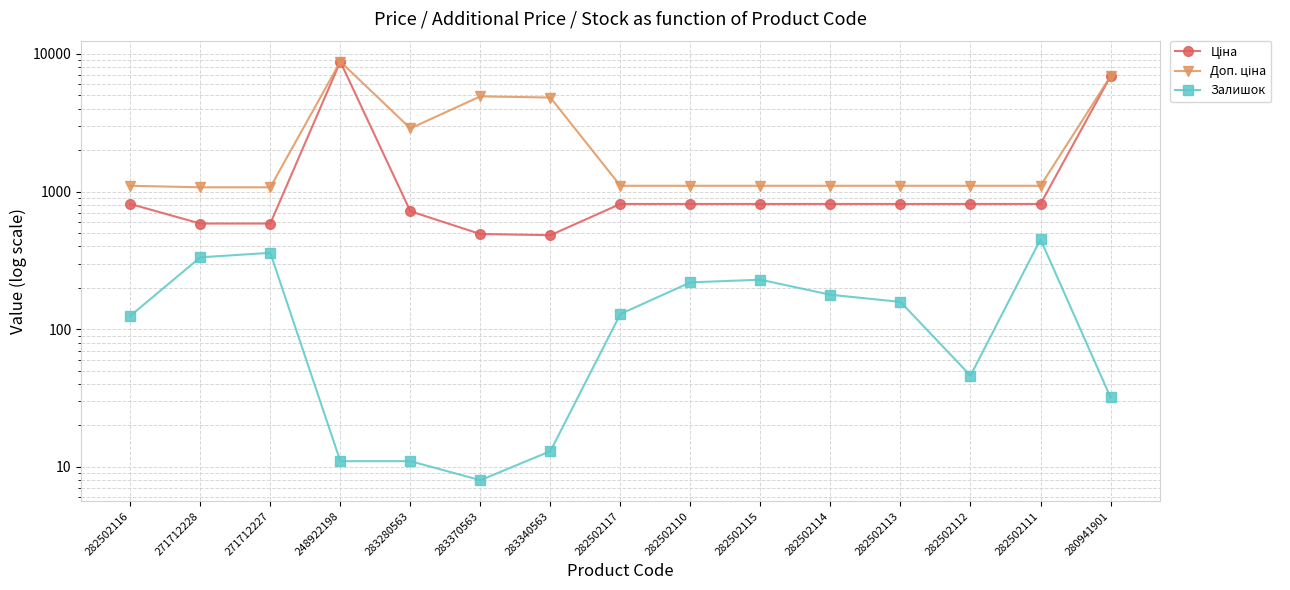

Reading left to right, extract all data points from this chart.

Ціна: 282502116=813.0	271712228=586.0	271712227=586.0	248922198=8797.6	283280563=719.6	283370563=491.7	283340563=482.1	282502117=813.0	282502110=813.0	282502115=813.0	282502114=813.0	282502113=813.0	282502112=813.0	282502111=813.0	280941901=6879.5
Доп. ціна: 282502116=1101.8	271712228=1074.5	271712227=1074.5	248922198=8797.6	283280563=2878.5	283370563=4917.4	283340563=4821.4	282502117=1101.8	282502110=1101.8	282502115=1101.8	282502114=1101.8	282502113=1101.8	282502112=1101.8	282502111=1101.8	280941901=6879.5
Залишок: 282502116=125.0	271712228=333.0	271712227=359.0	248922198=11.0	283280563=11.0	283370563=8.0	283340563=13.0	282502117=129.0	282502110=219.0	282502115=229.0	282502114=178.0	282502113=158.0	282502112=46.0	282502111=450.0	280941901=32.0